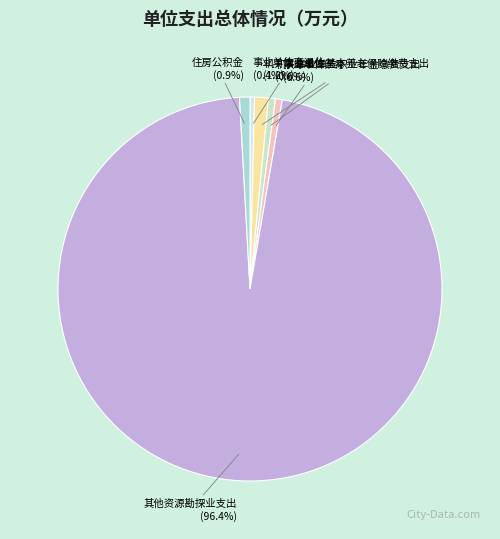

The 事业单位离退休 slice represents 0% of the pie. True or false?

True